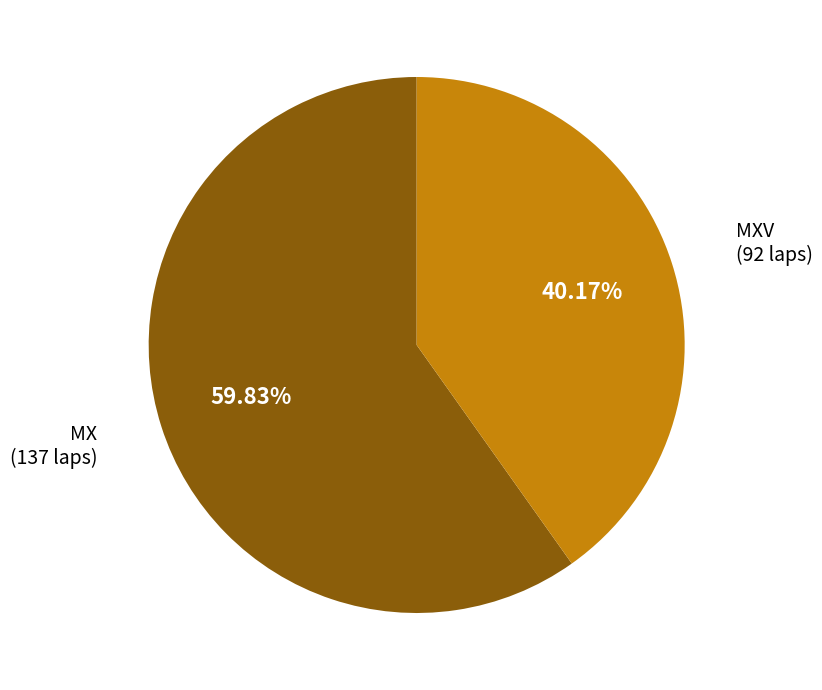

Which has a higher value, MX or MXV?

MX